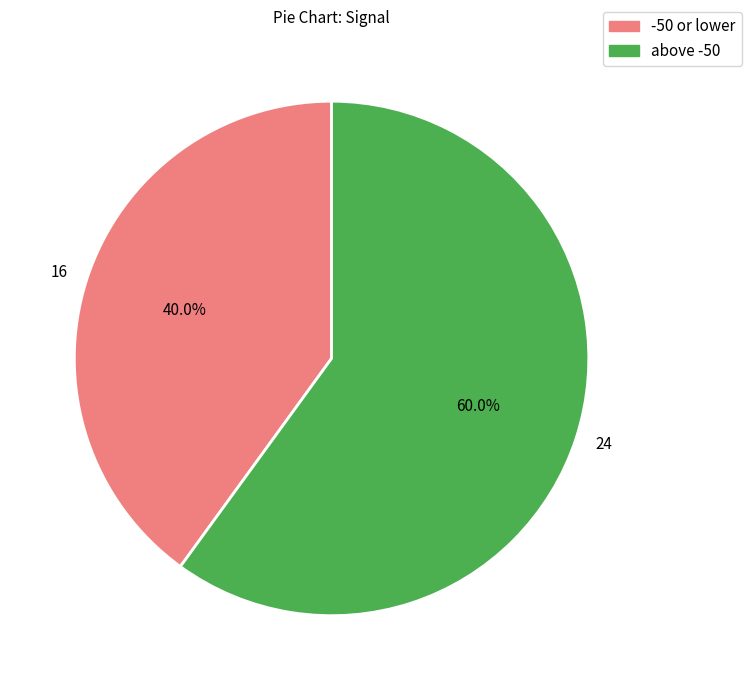

How many segments does this pie chart have?

2